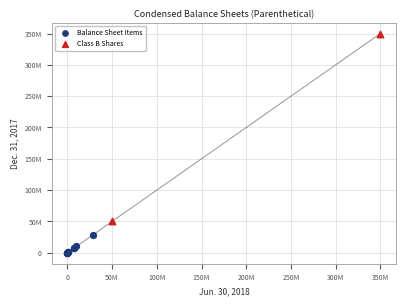

What are all the series names shown in the legend?

Balance Sheet Items, Class B Shares